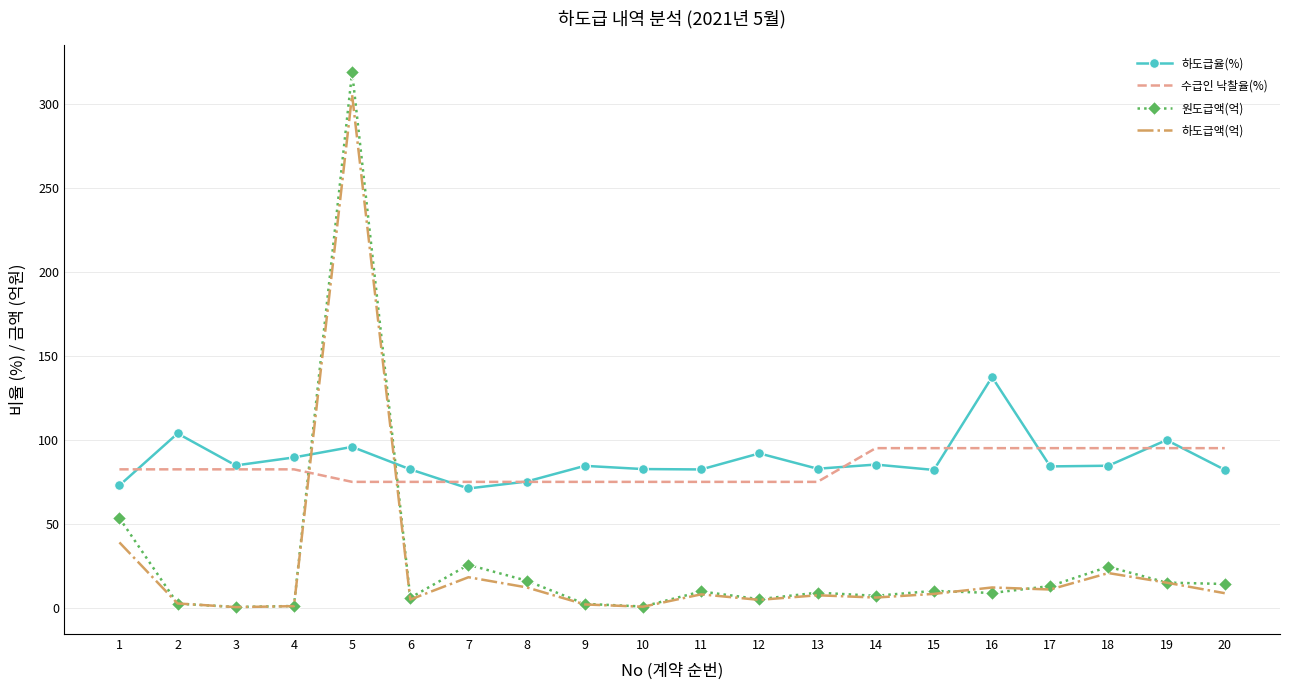

What is the maximum value shown in the chart?

318.9